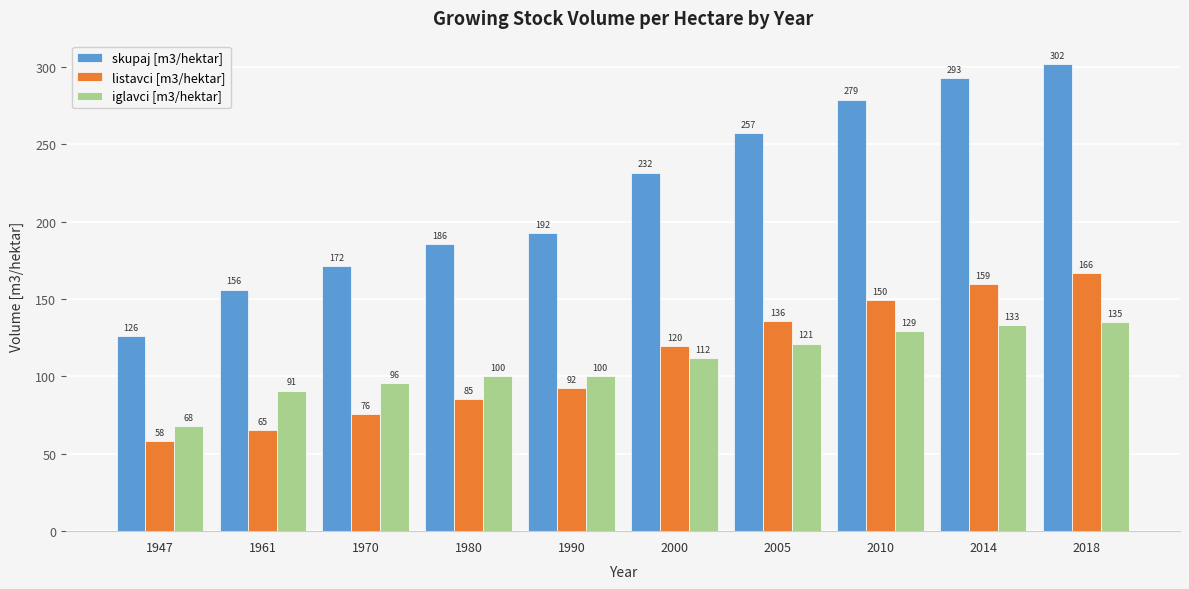

Rank the series at 1961 from lowest to highest value.

listavci [m3/hektar], iglavci [m3/hektar], skupaj [m3/hektar]